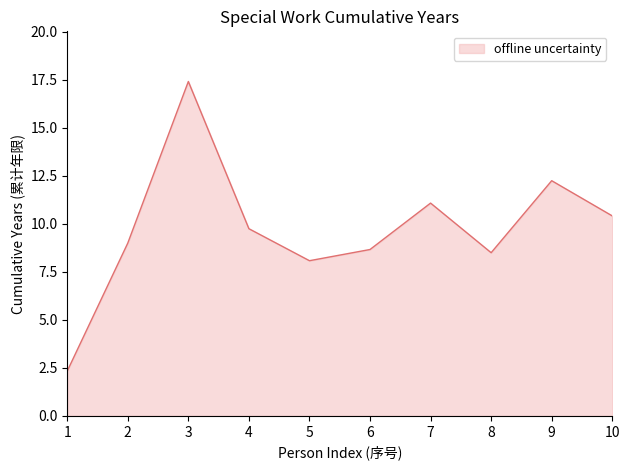

What is the sum of the values at 8 and 3?

25.9